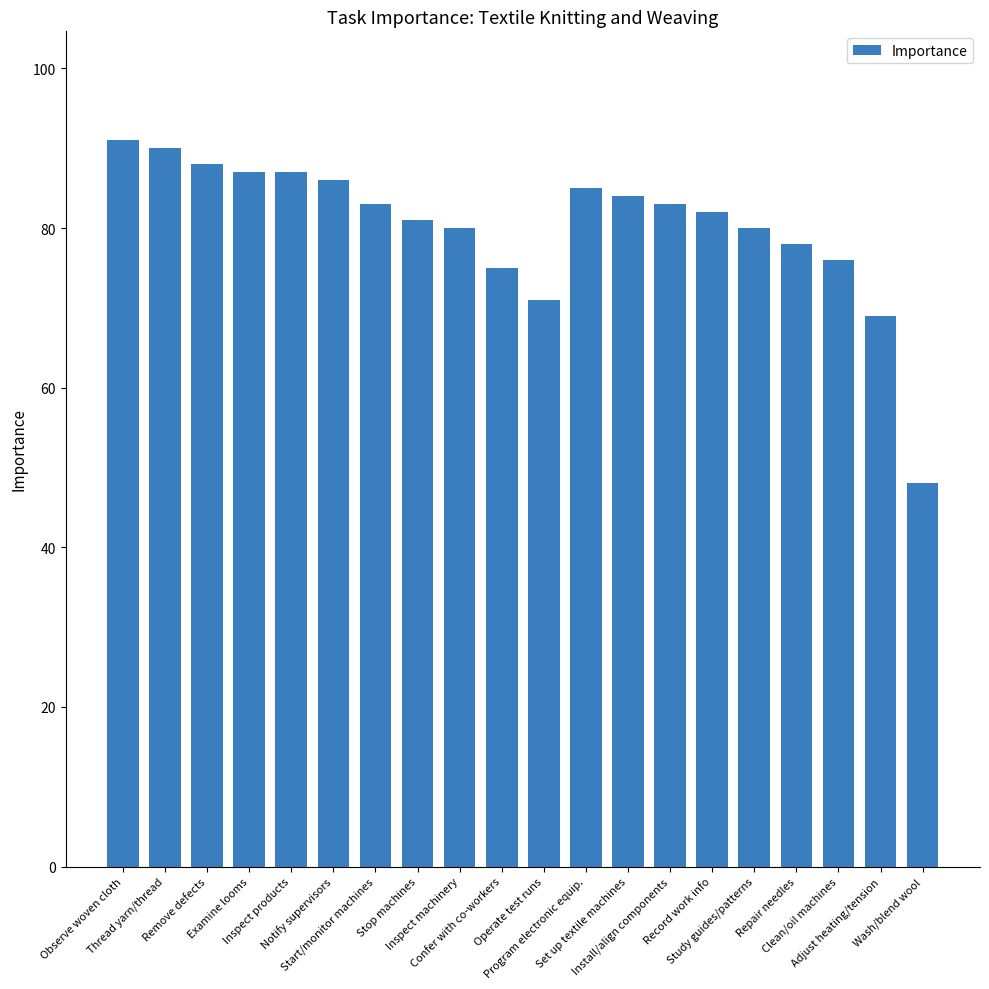

How many categories are shown in the chart?

20